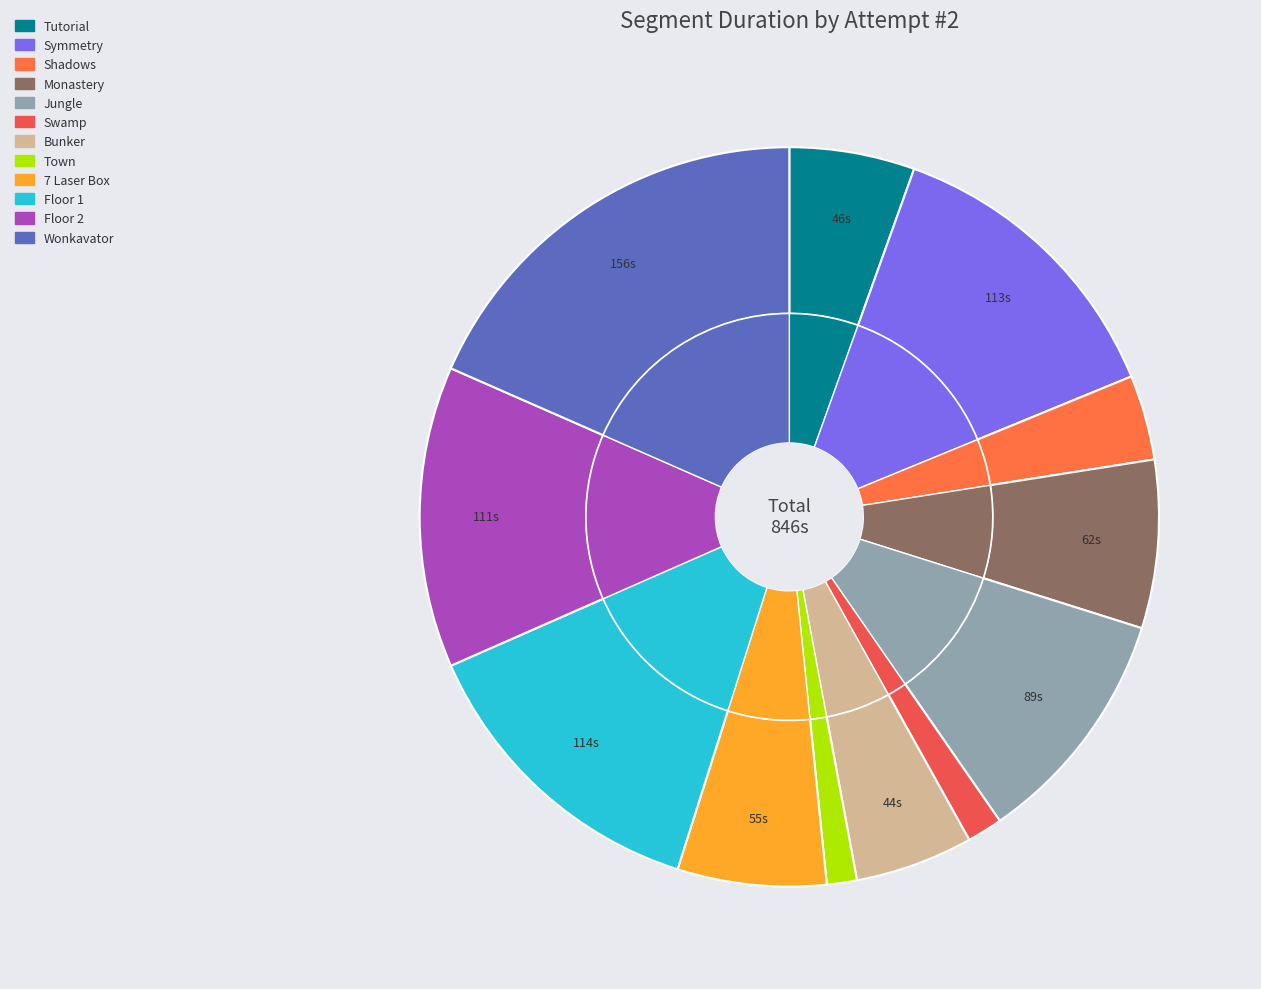

Which category has the biggest portion of the pie?

Wonkavator